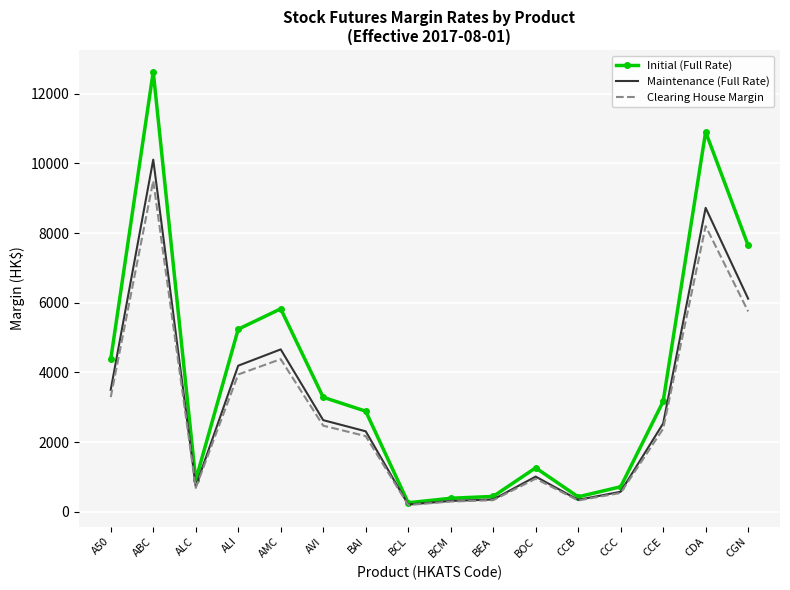

Rank the series by their maximum value, from lowest to highest.

Clearing House Margin, Maintenance (Full Rate), Initial (Full Rate)